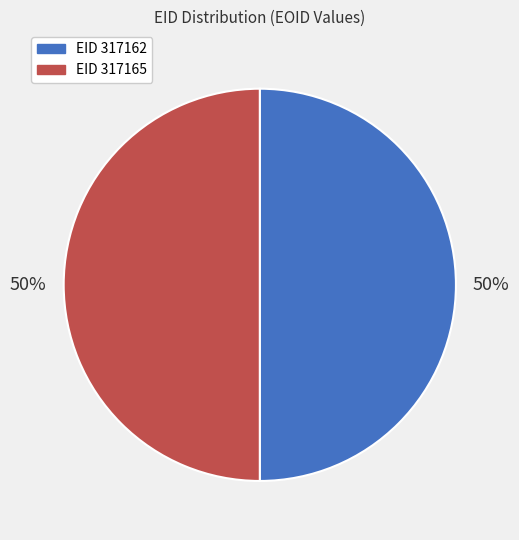

To the nearest percent, what is the average slice percentage?

50%